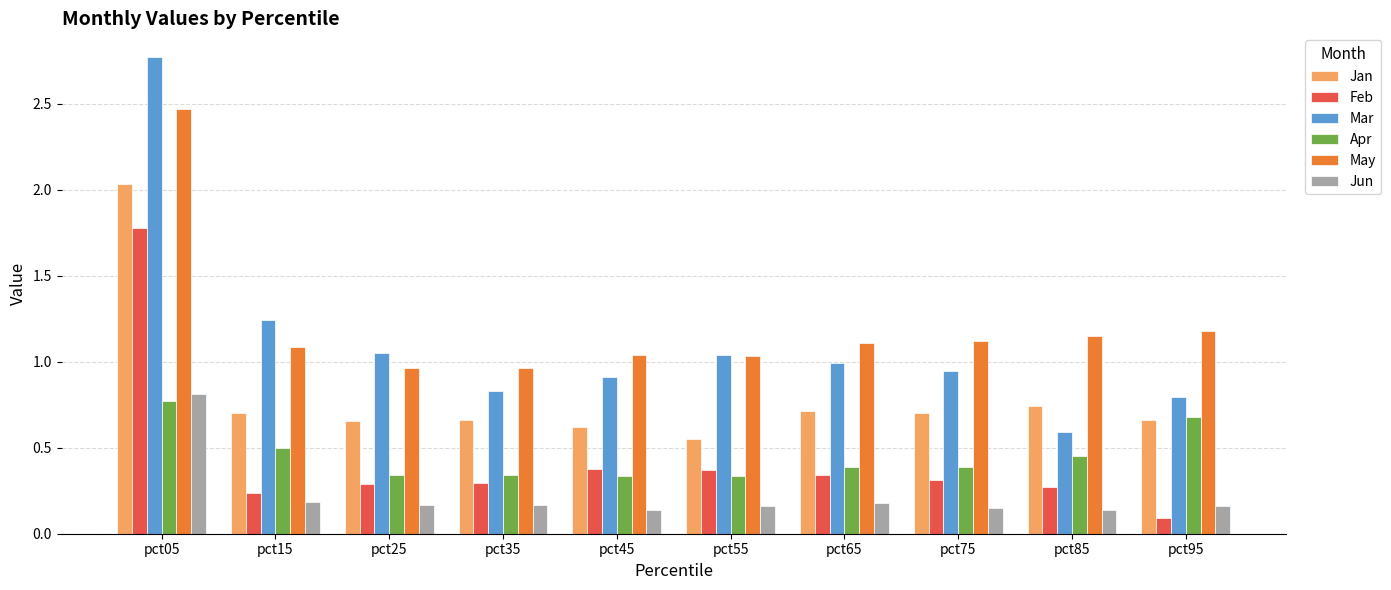

At pct15, list the series in order from largest to smallest.

Mar, May, Jan, Apr, Feb, Jun